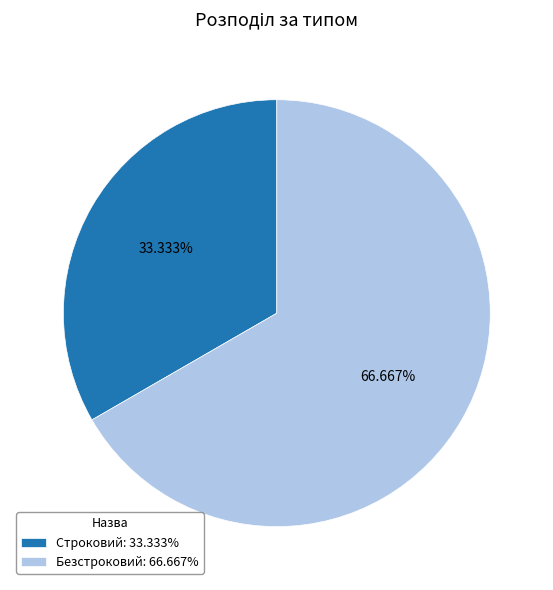

To the nearest percent, what portion does Безстроковий represent?

67%